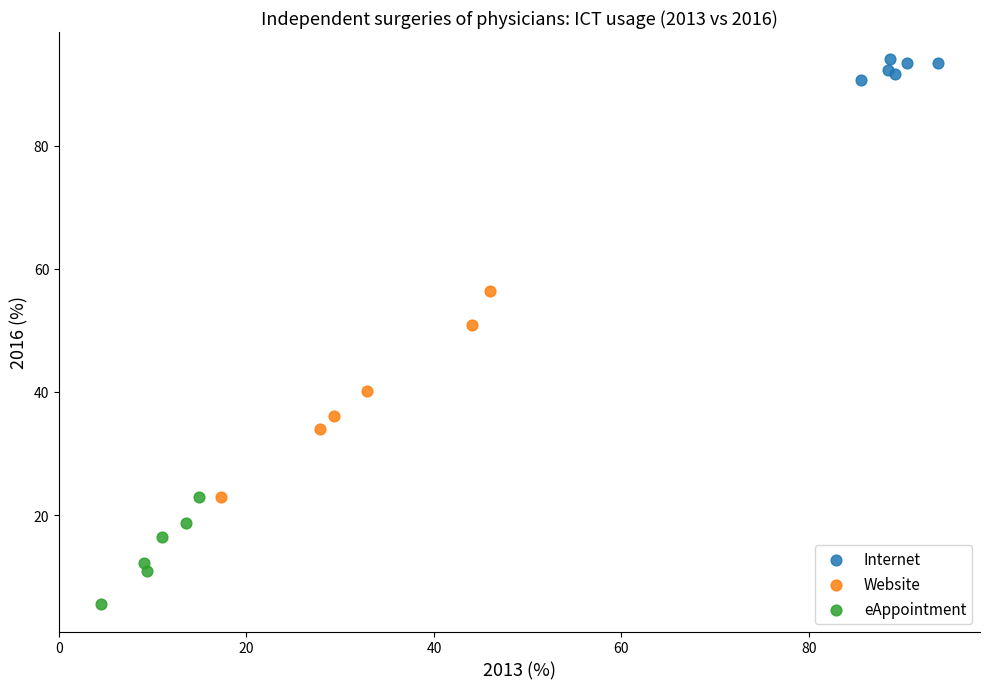

Which series reaches the maximum Y coordinate?

Internet